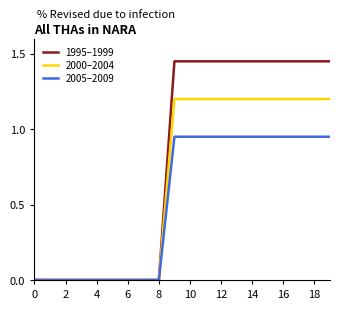

List the series in order of their peak value, lowest first.

2005–2009, 2000–2004, 1995–1999